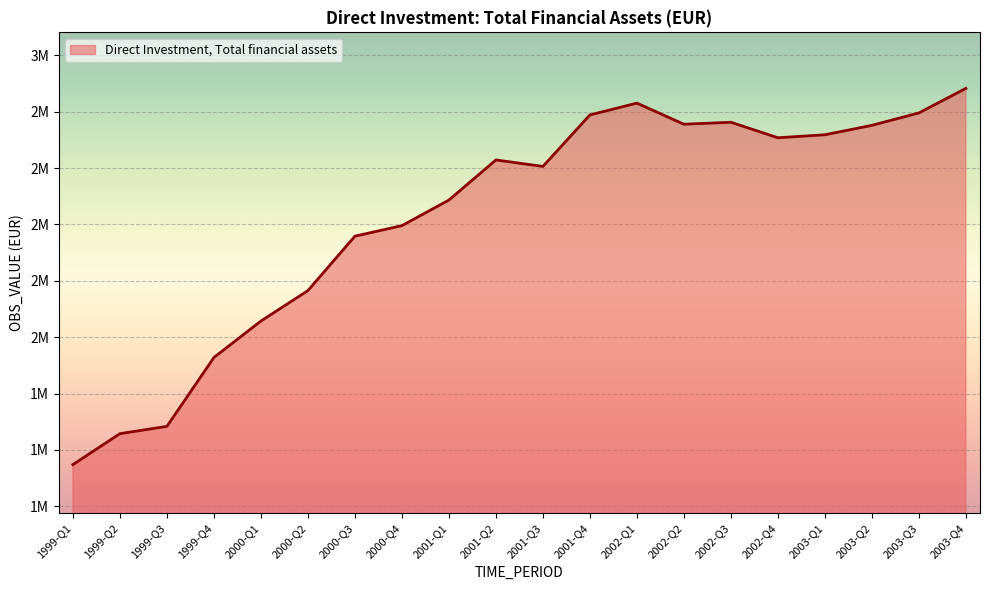

List the labels in order of value, largest first.

2003-Q4, 2002-Q1, 2003-Q3, 2001-Q4, 2002-Q3, 2002-Q2, 2003-Q2, 2003-Q1, 2002-Q4, 2001-Q2, 2001-Q3, 2001-Q1, 2000-Q4, 2000-Q3, 2000-Q2, 2000-Q1, 1999-Q4, 1999-Q3, 1999-Q2, 1999-Q1